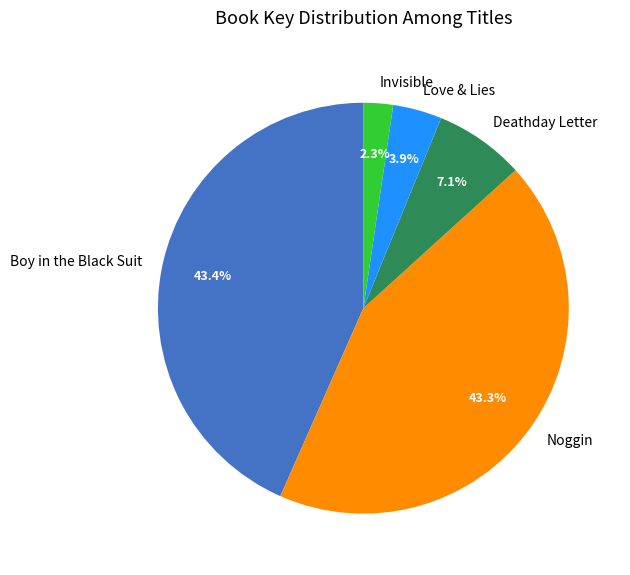

Which category has the smallest portion of the pie?

Invisible